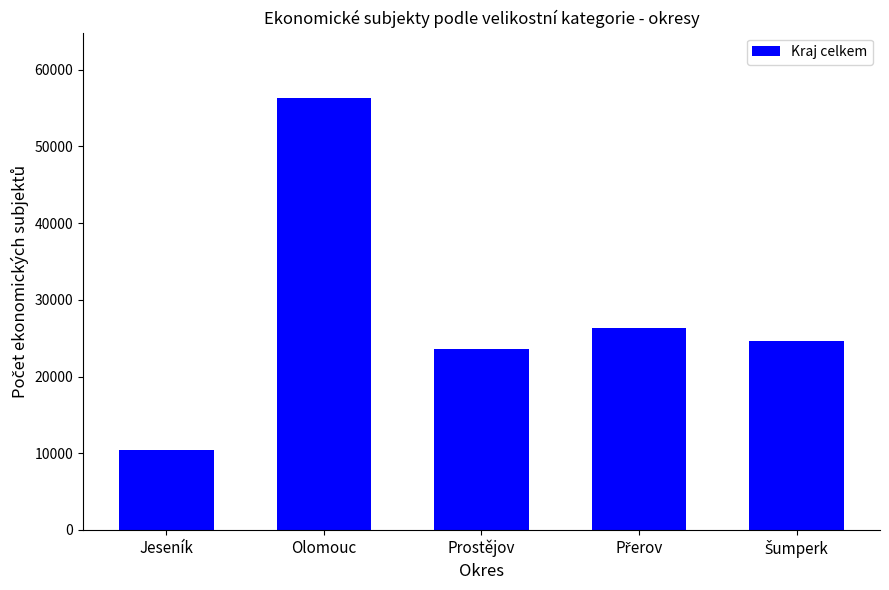

The chart shows a value of 56388 at Olomouc. True or false?

True